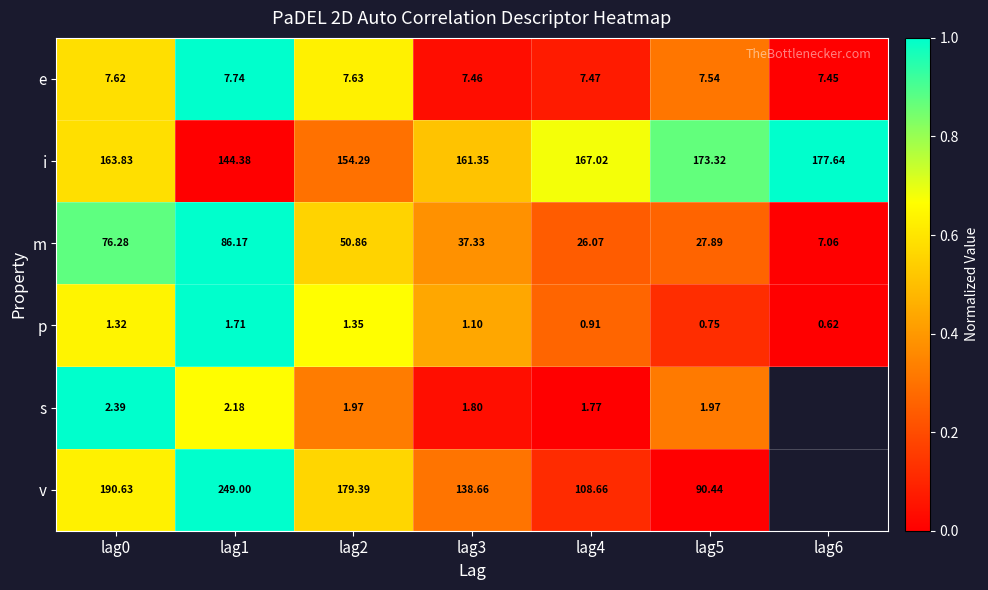

Rank the series at lag0 from highest to lowest value.

v, i, m, e, s, p